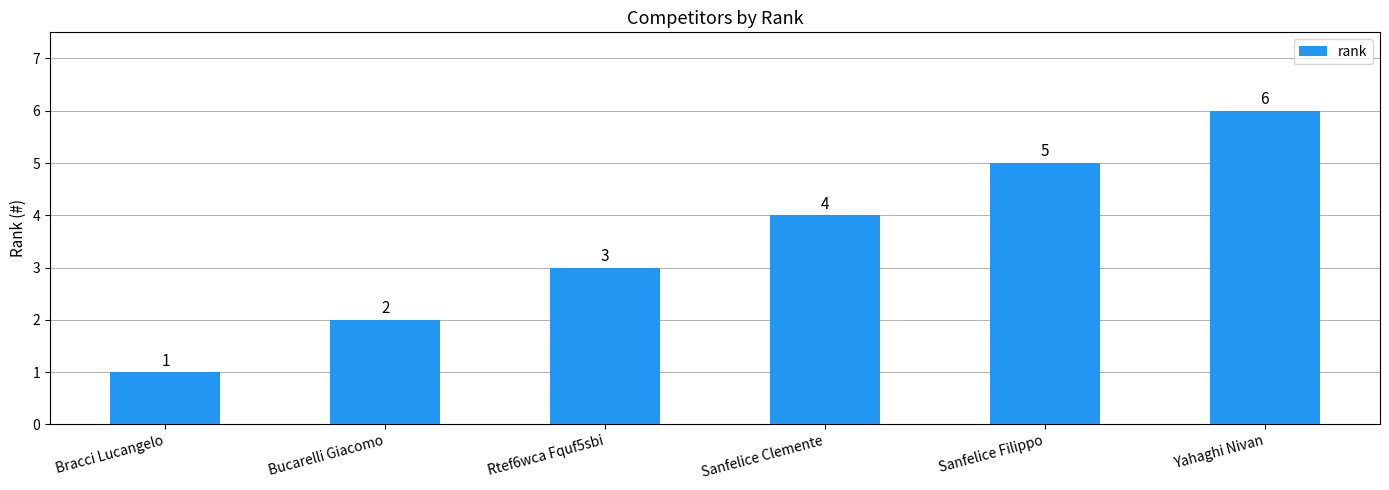

What is the difference between the second highest and minimum values?

4